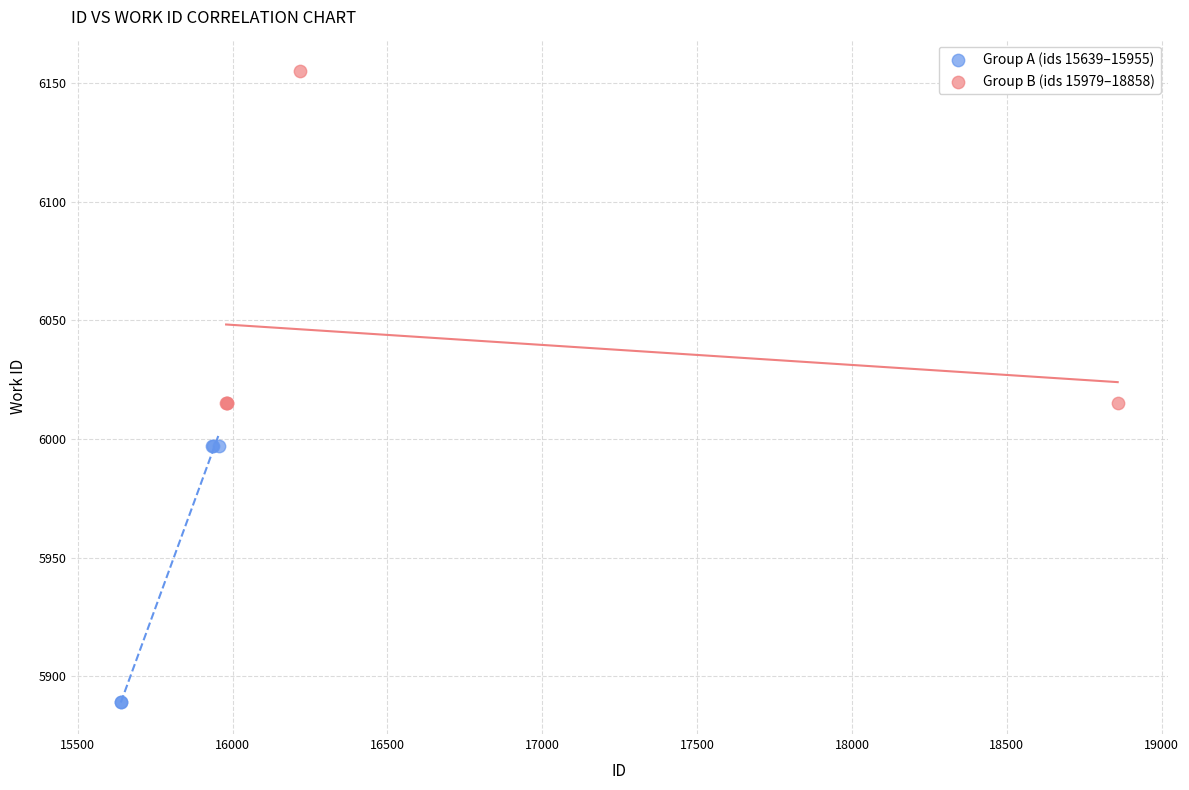

Which series reaches the maximum Y coordinate?

Group B (ids 15979–18858)